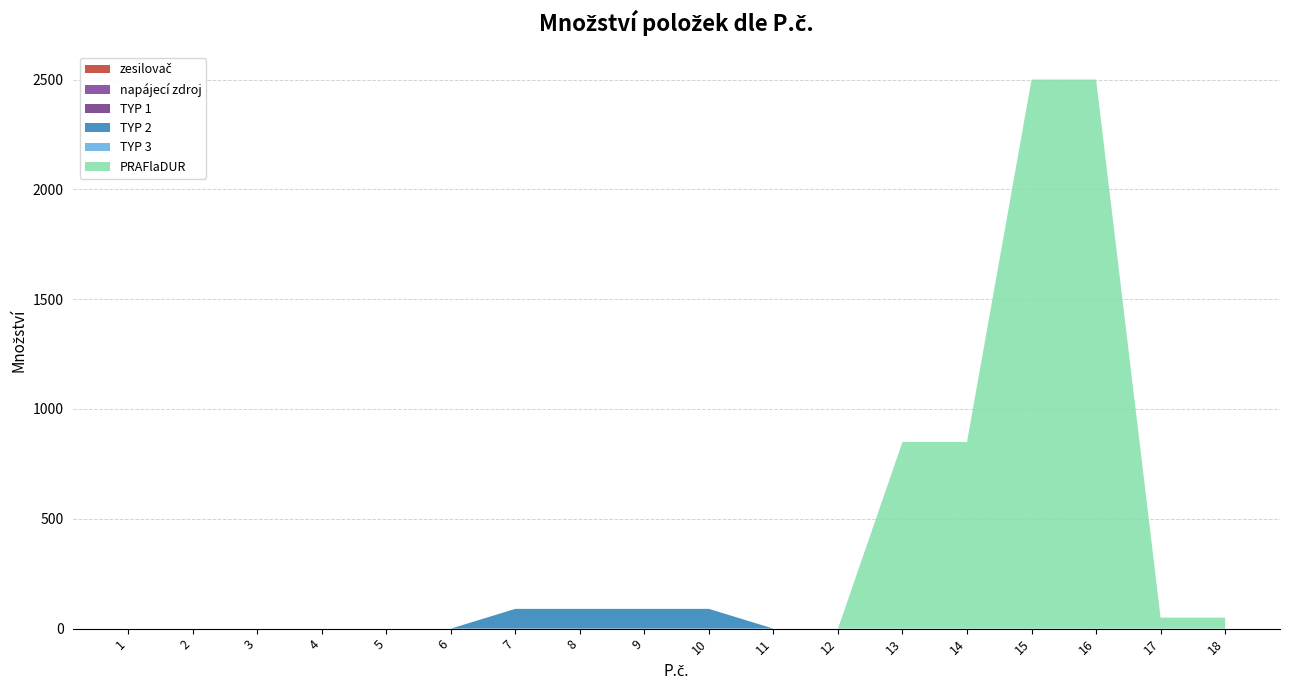

Reading left to right, list all the values displayed in this chart.

zesilovač: 1=0	2=0	3=0	4=0	5=0	6=0	7=0	8=0	9=0	10=0	11=0	12=0	13=0	14=0	15=0	16=0	17=0	18=0
napájecí zdroj: 1=0	2=0	3=0	4=0	5=0	6=0	7=0	8=0	9=0	10=0	11=0	12=0	13=0	14=0	15=0	16=0	17=0	18=0
TYP 1: 1=0	2=0	3=0	4=0	5=0	6=0	7=0	8=0	9=0	10=0	11=0	12=0	13=0	14=0	15=0	16=0	17=0	18=0
TYP 2: 1=0	2=0	3=0	4=0	5=0	6=0	7=90	8=90	9=90	10=90	11=0	12=0	13=0	14=0	15=0	16=0	17=0	18=0
TYP 3: 1=0	2=0	3=0	4=0	5=0	6=0	7=0	8=0	9=0	10=0	11=0	12=0	13=0	14=0	15=0	16=0	17=0	18=0
PRAFlaDUR: 1=0	2=0	3=0	4=0	5=0	6=0	7=0	8=0	9=0	10=0	11=0	12=0	13=850	14=850	15=2500	16=2500	17=50	18=50